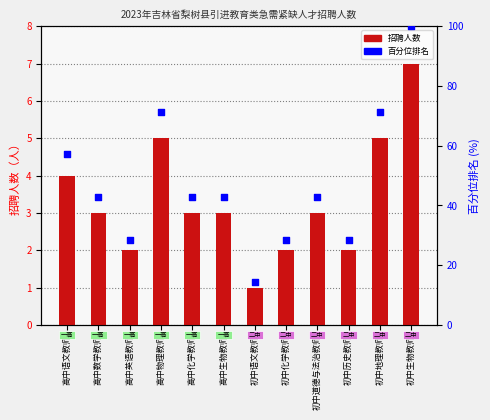

Which series contains the highest Y value?

百分位排名